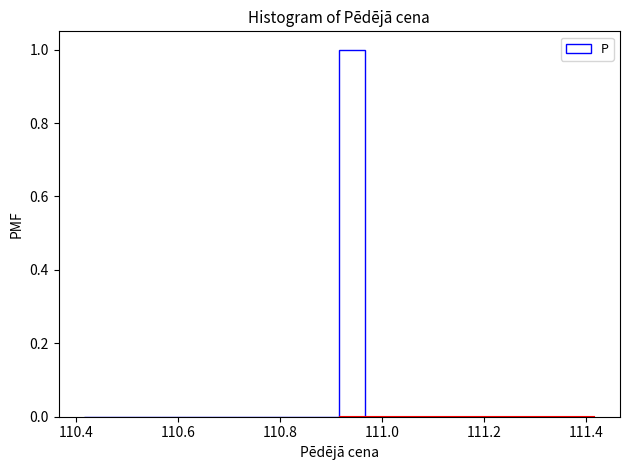

Around what value on the x-axis is the tallest bar? Give the approximate position of its centre, as read against the axis.

110.94